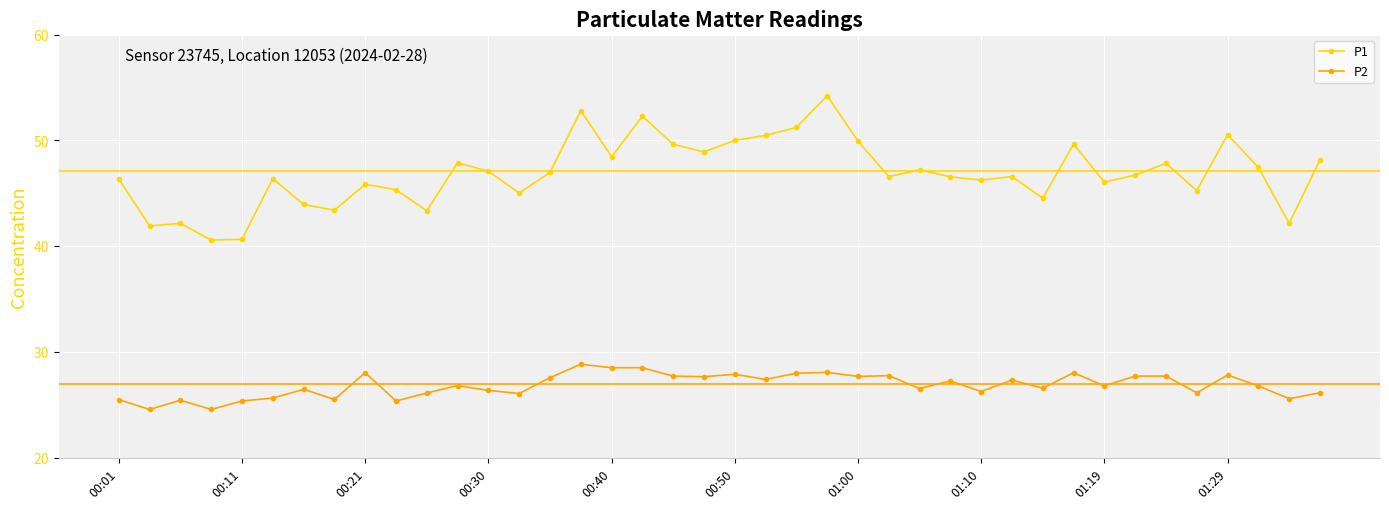

Which series has the widest spread of values?

P1